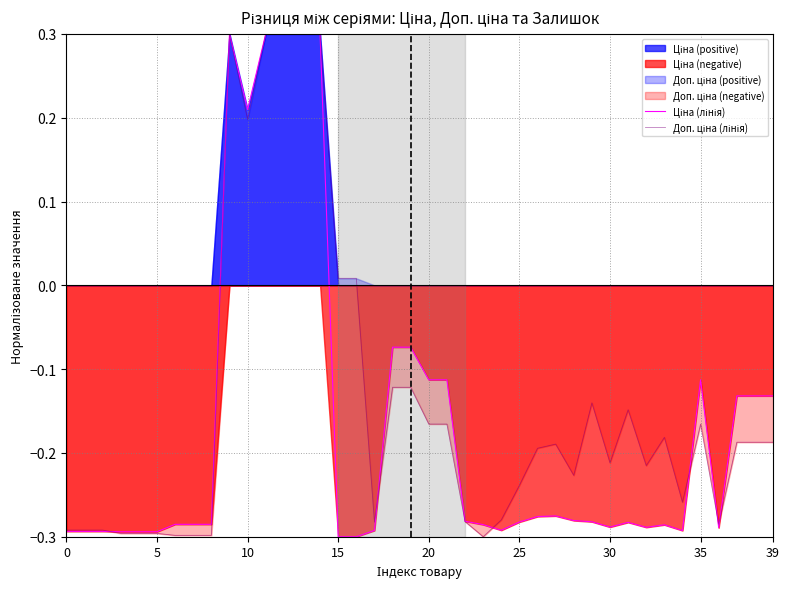

What is the sum of all Доп. ціна (лінія) values?

-5.7